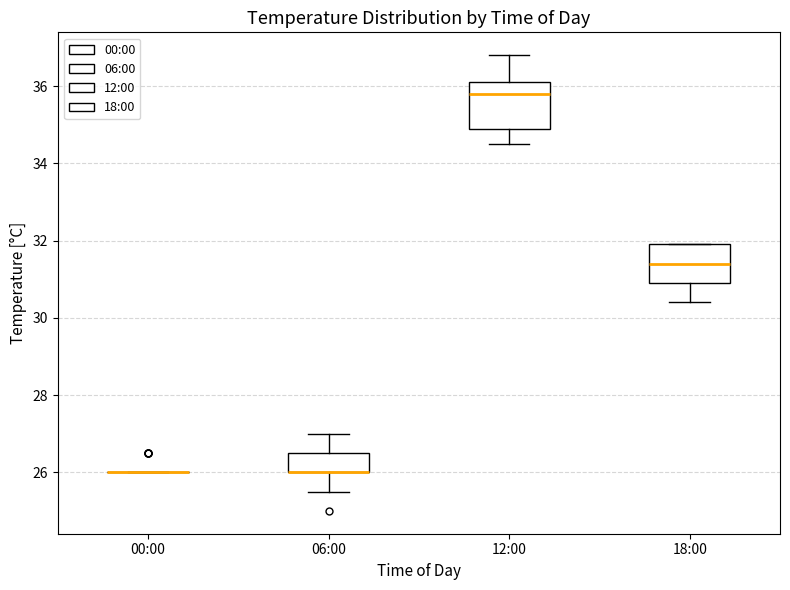

Reading left to right, transcribe this box plot: for each box, give where its median line is, the range the box spans, and where its two whiskers end, as read against the y-axis. The values are not printed on the chart, so give them approximately, as read against the axis.

00:00: box collapsed to a line at 26.0, whiskers 26.0 to 26.0
06:00: median 26.0 (drawn on the box's lower edge), box 26.0 to 26.6, whiskers 25.6 to 27.0
12:00: median 35.8, box 35.0 to 36.2, whiskers 34.6 to 36.8
18:00: median 31.4, box 31.0 to 32.0, whiskers 30.4 to 32.0